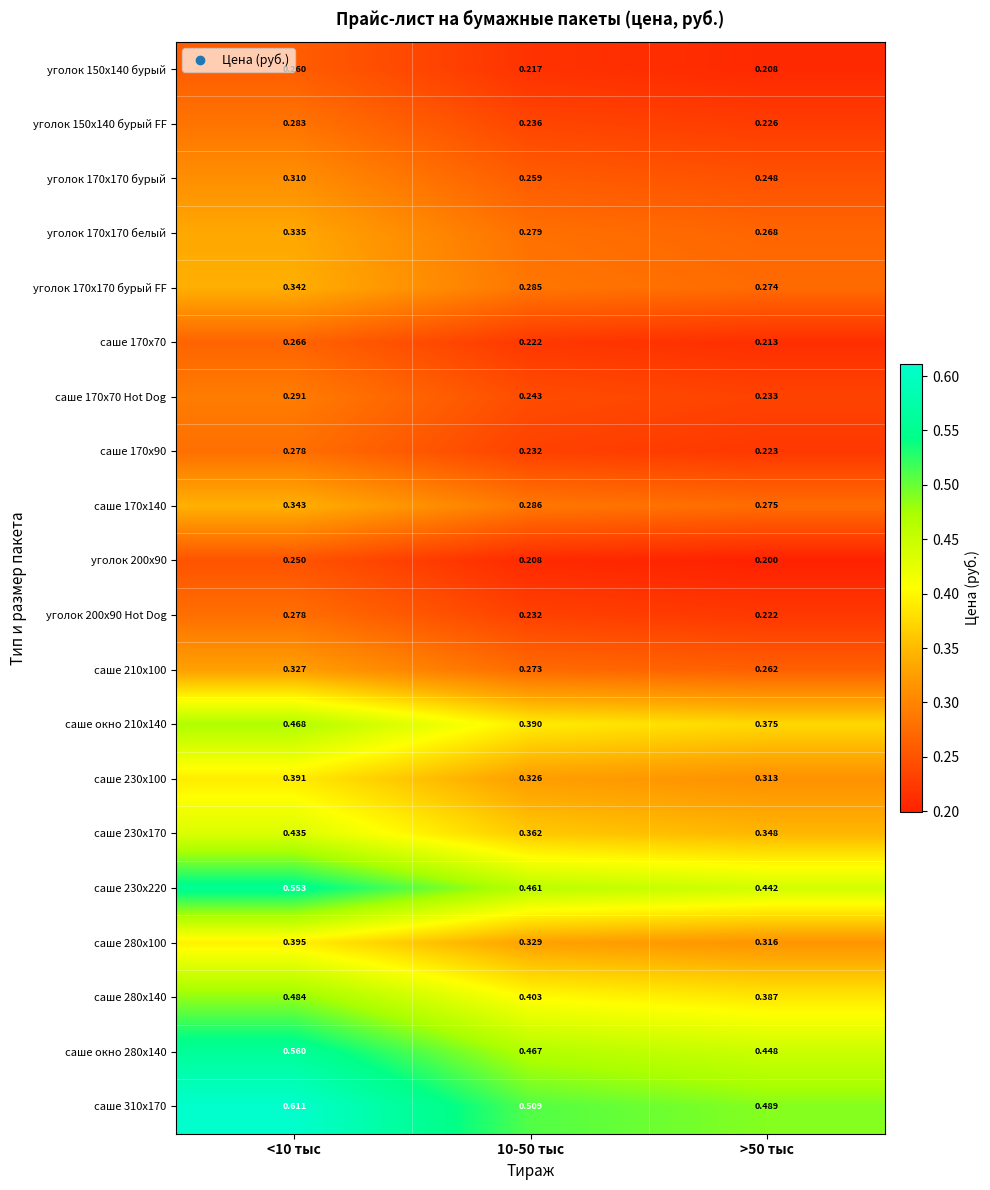

Is the value of саше 280x140 at <10 тыс greater than the value of саше 170x90 at >50 тыс?

Yes